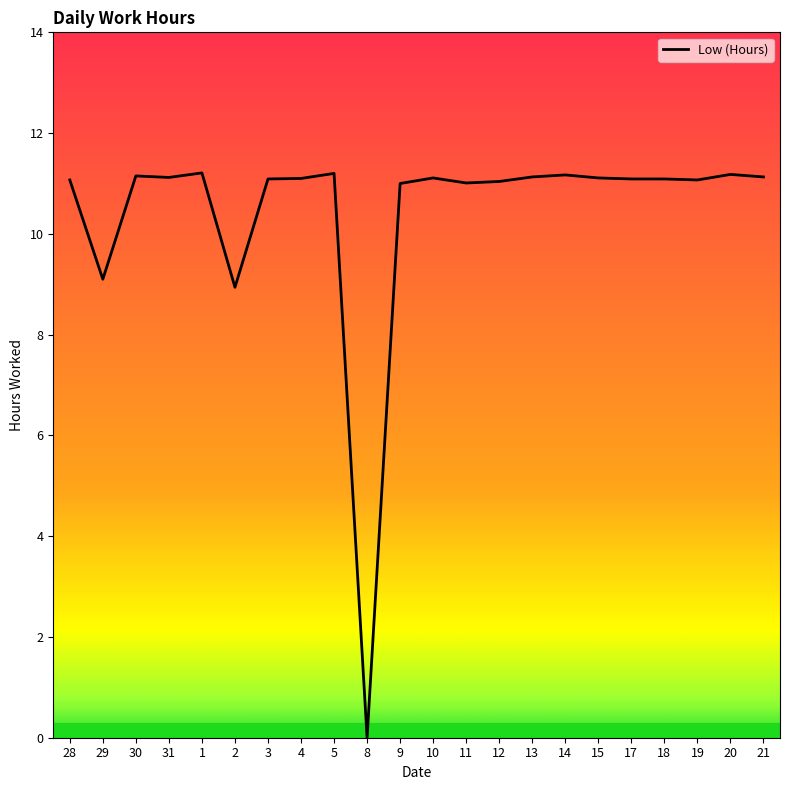

What position from the right is 30?

20